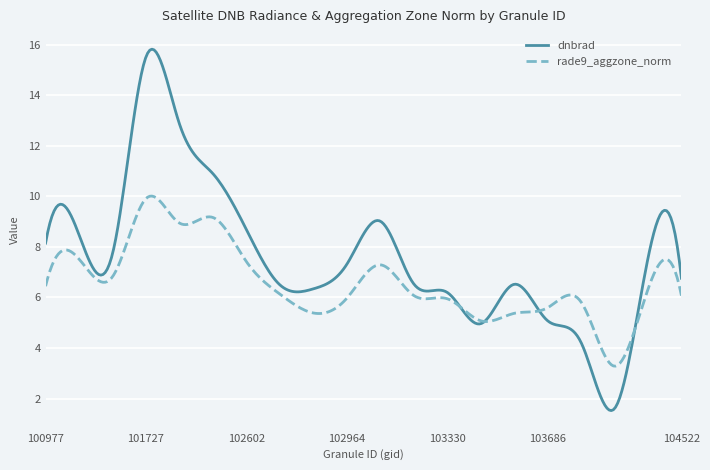

Which series has the largest range (max minus min)?

dnbrad